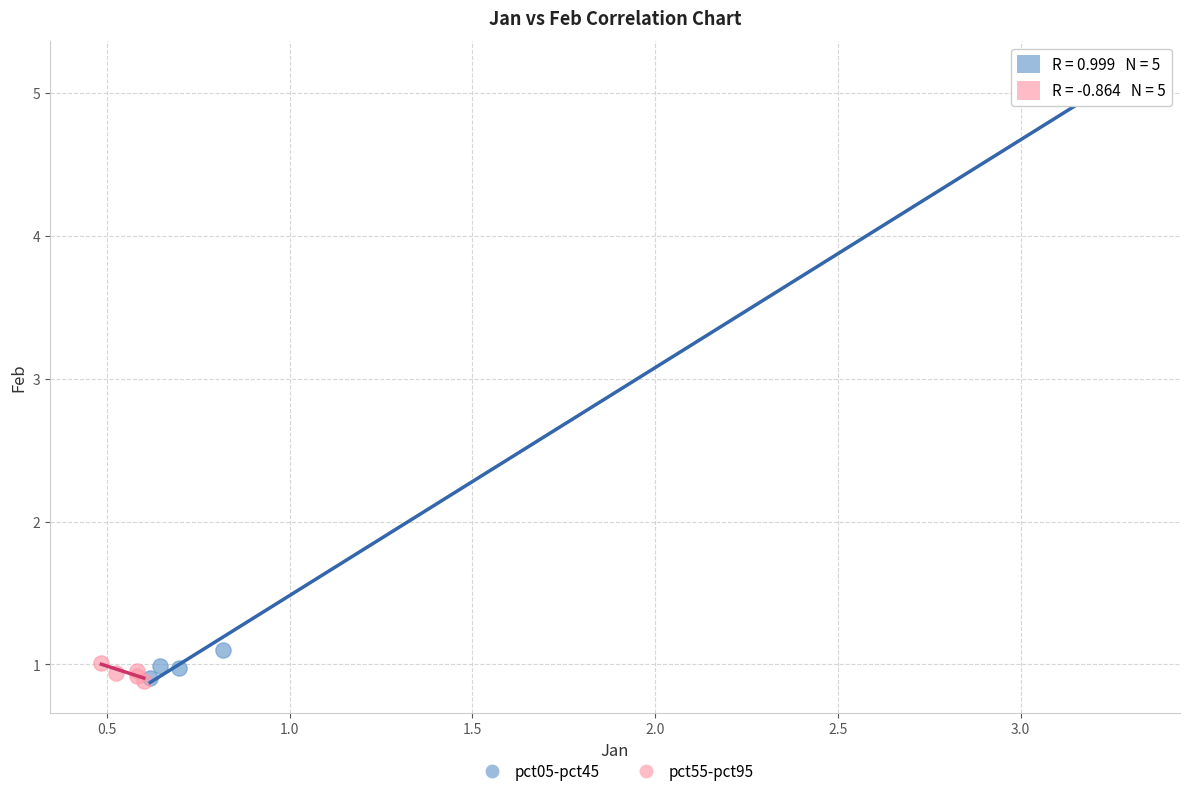

Which series has the largest Y range (max minus min)?

pct05-pct45